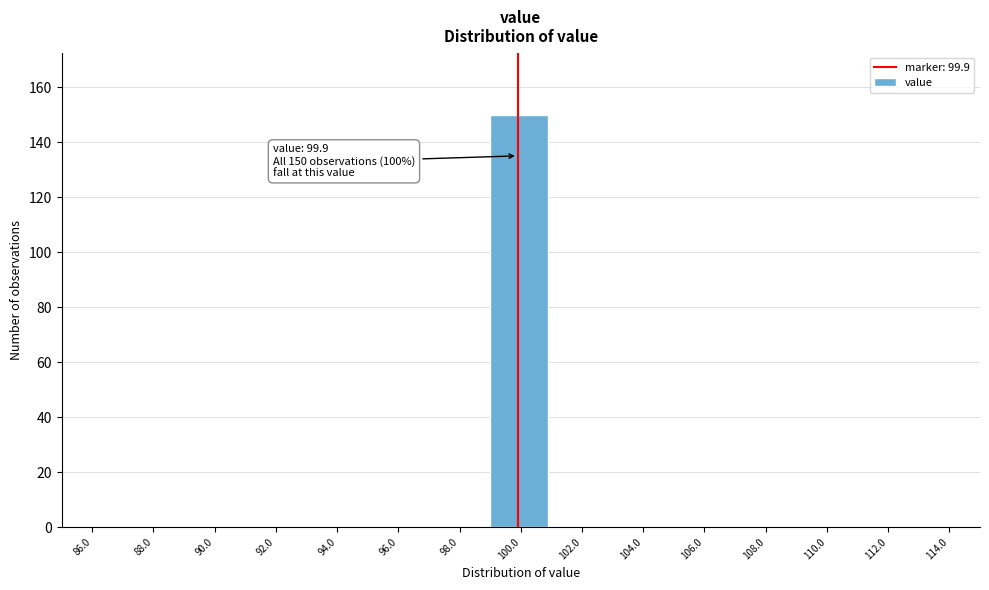

Reading left to right, list all the values displayed in this chart.

86.0=0	88.0=0	90.0=0	92.0=0	94.0=0	96.0=0	98.0=0	100.0=150	102.0=0	104.0=0	106.0=0	108.0=0	110.0=0	112.0=0	114.0=0